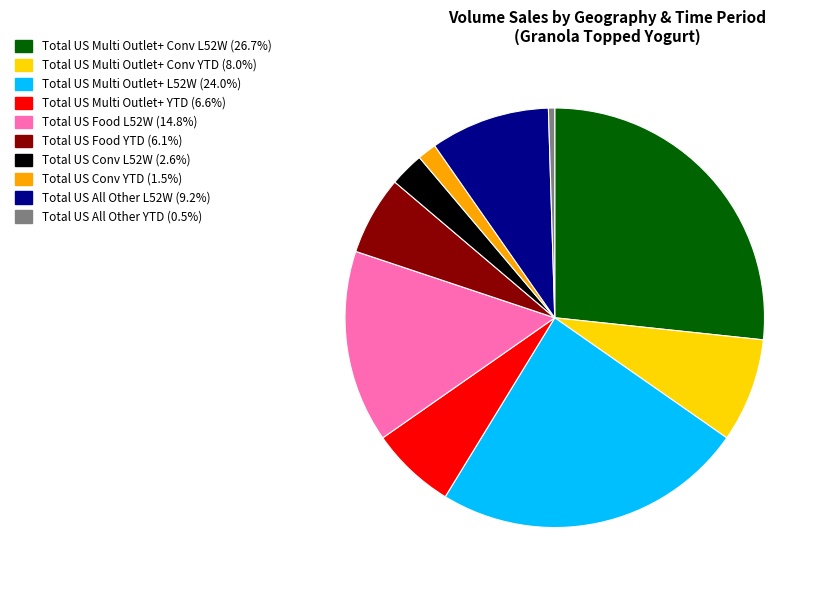

Does any single category account for the majority?

No